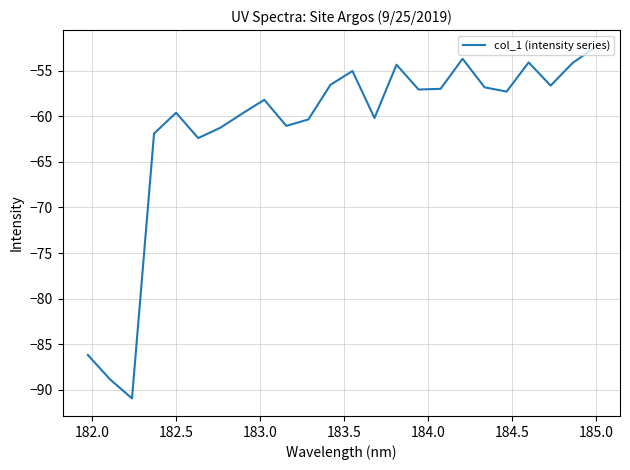

What is the smallest value displayed?

-91.0